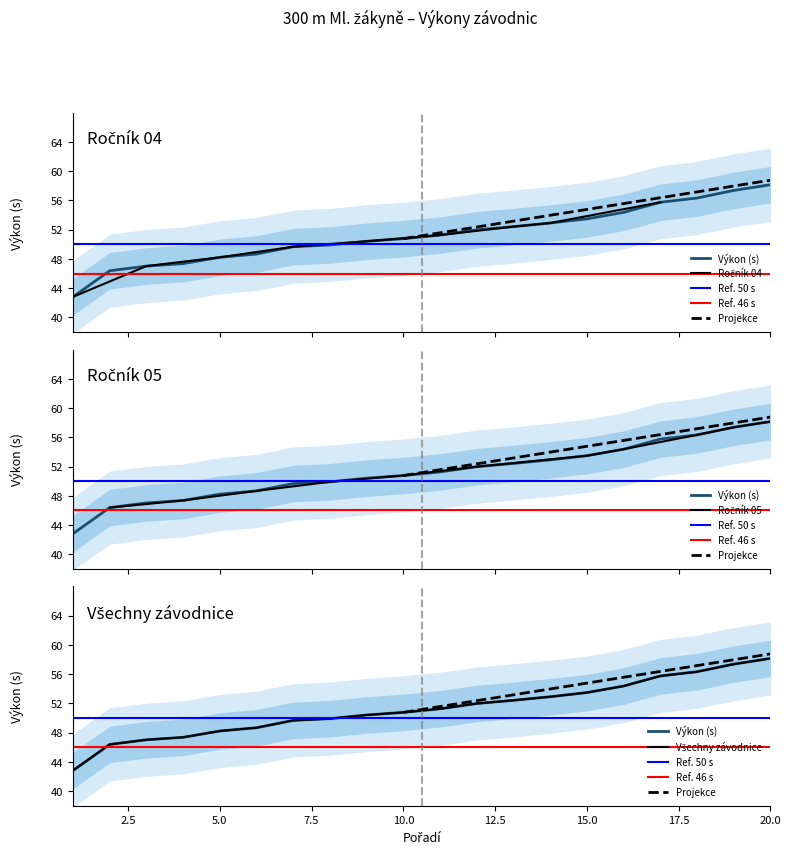

True or false: Výkon and Pořadí intersect in this chart.

False